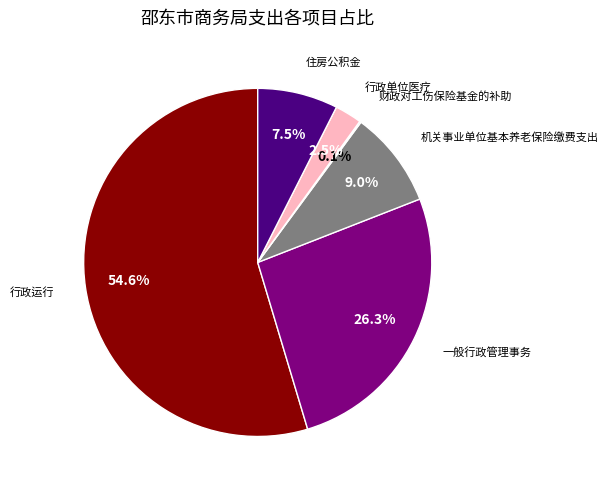

Does any single category account for the majority?

Yes